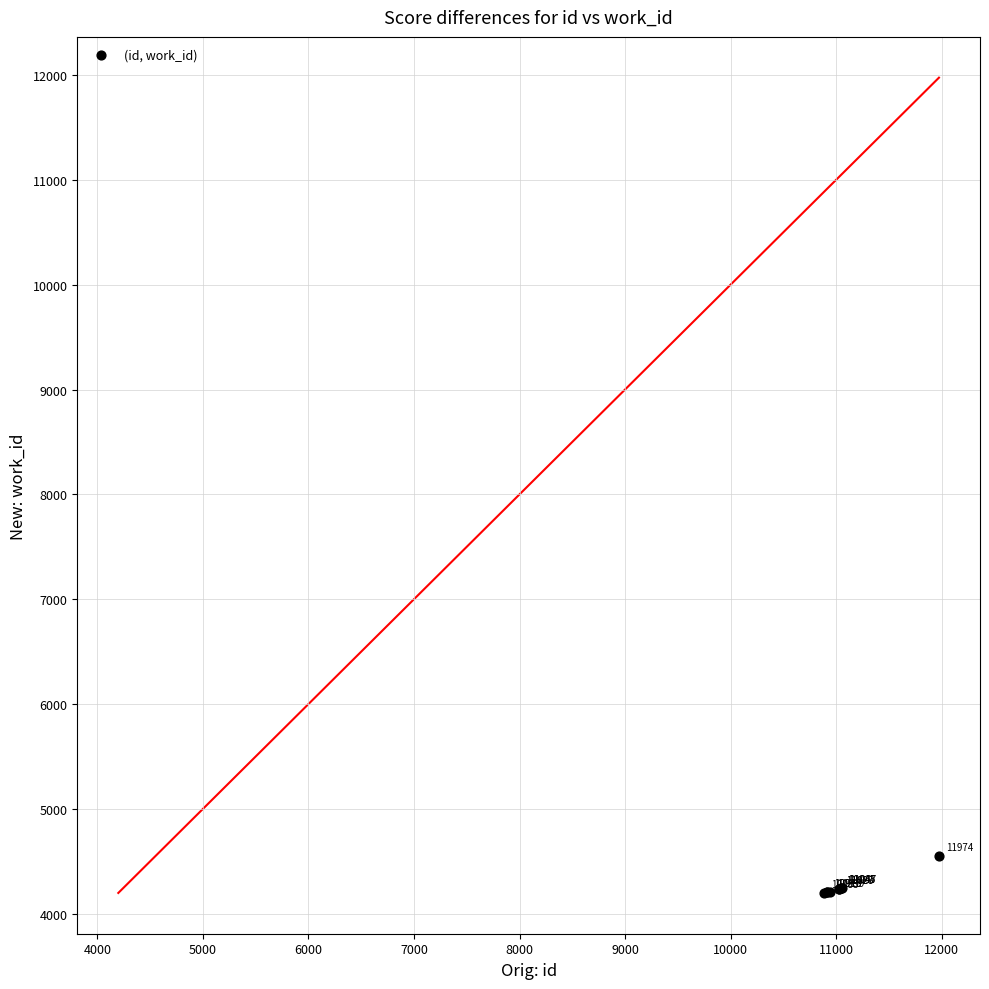

What Y value in the scatter plot is closest to 4377?

4250